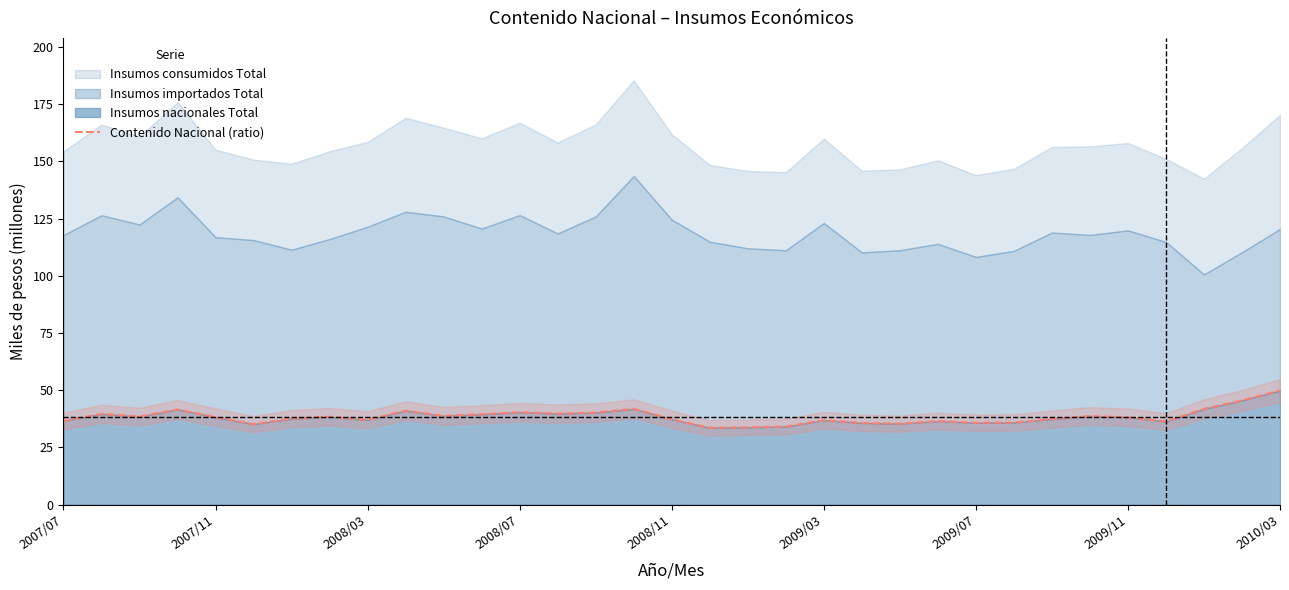

How many lines are shown in the chart?

1